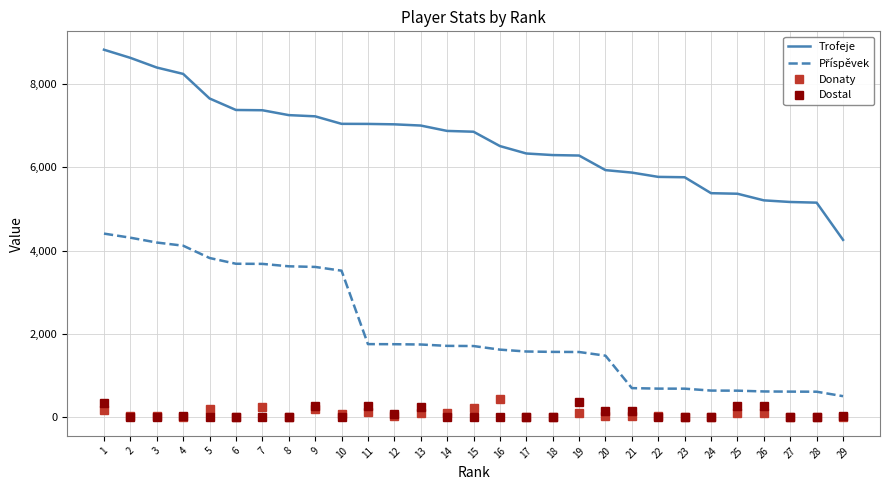

Which series has the largest total across all categories?

Trofeje